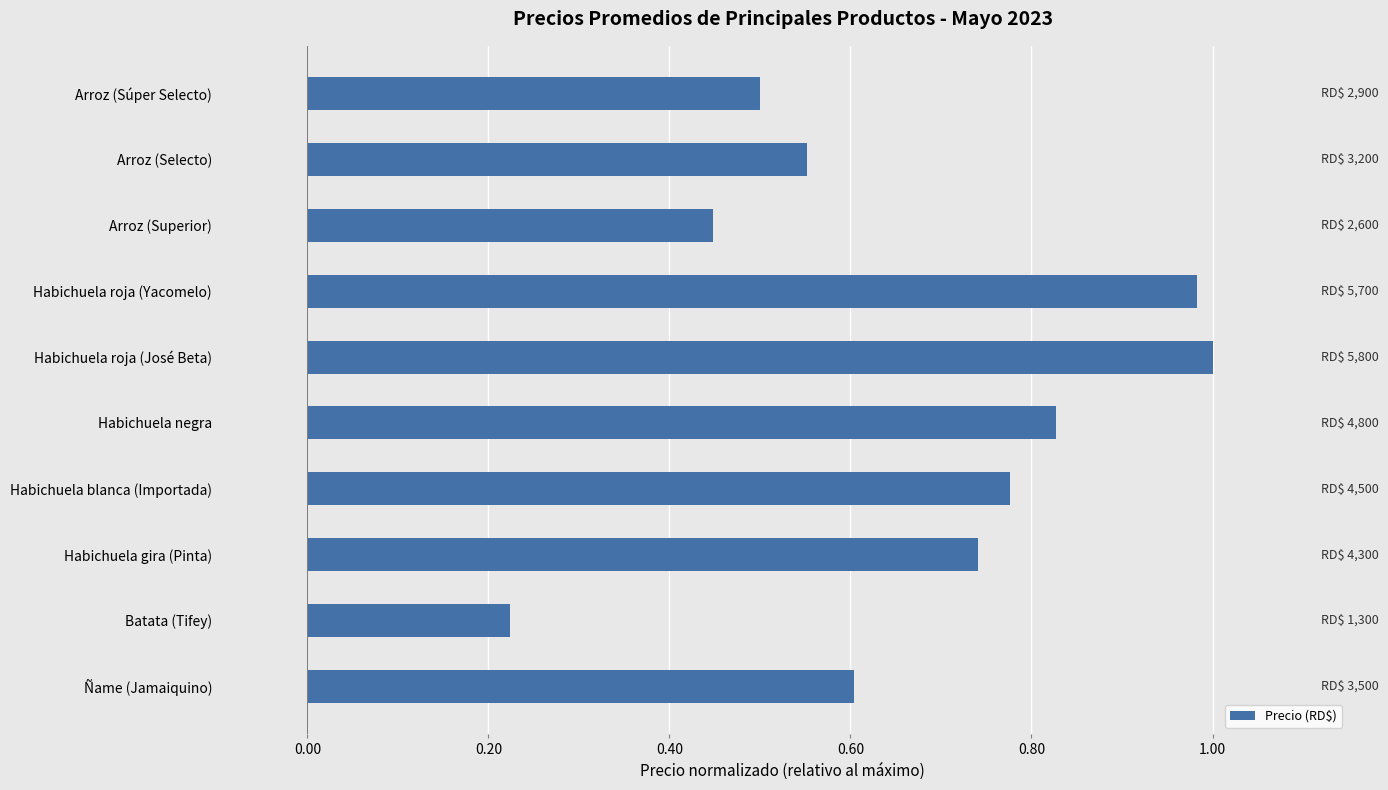

Are the bars horizontal?

Yes